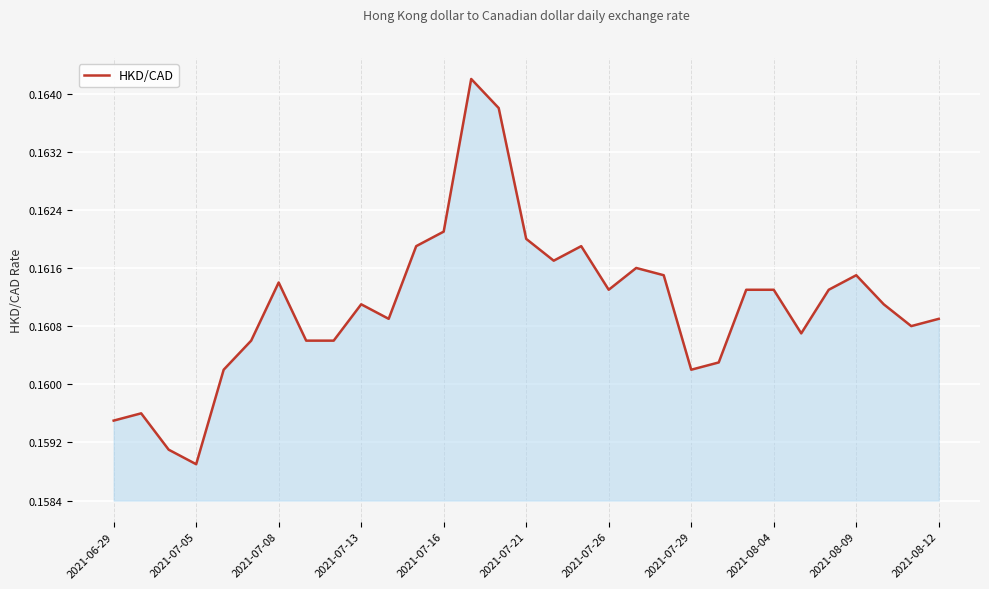

Is this an area chart (filled region under the line)?

Yes